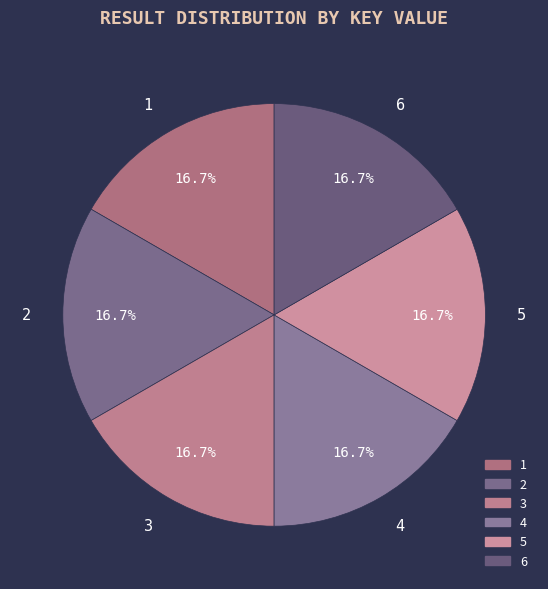

Does 4 account for over 50% of the chart?

No